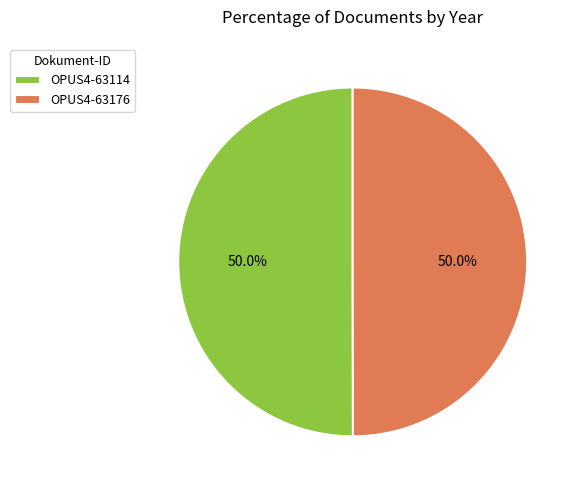

What portion of the pie excludes OPUS4-63176?

50.0%